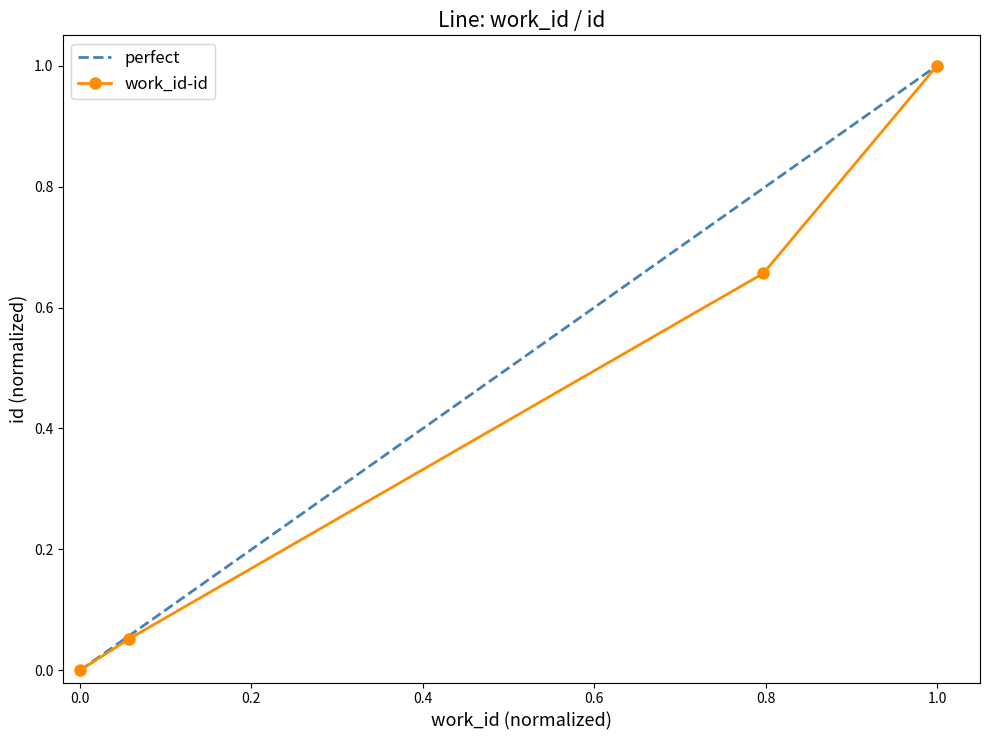

Read the value at 4320.

0.1